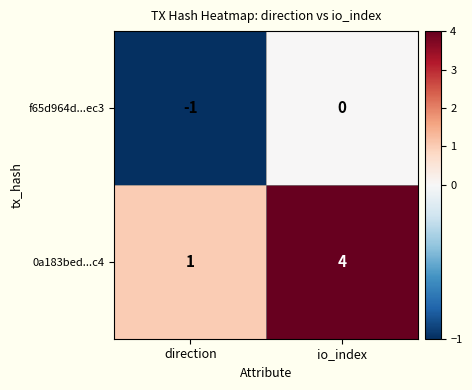

True or false: 0a183bed...c4 has a value of 7 at io_index.

False